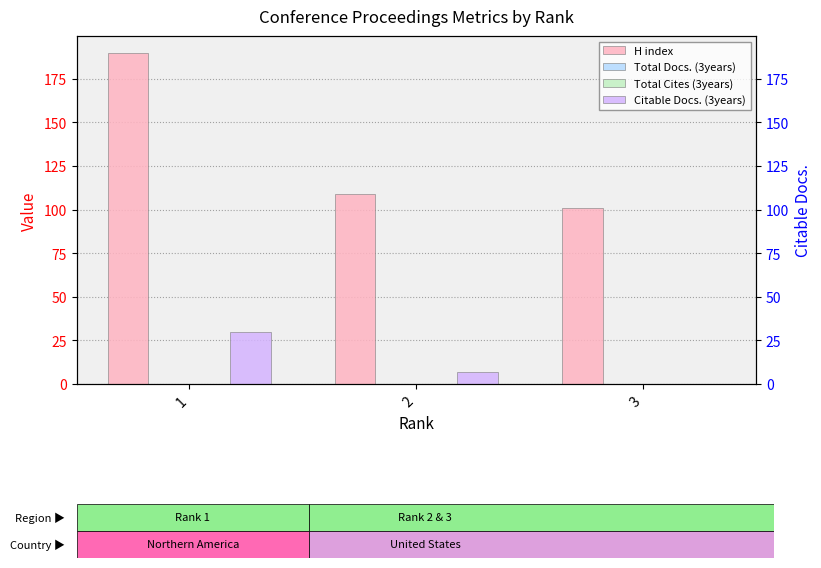

Reading left to right, what are all the values shown in this chart?

H index: 190	109	101
Total Docs. (3years): 0	0	0
Total Cites (3years): 0	0	0
Citable Docs. (3years): 30	7	0